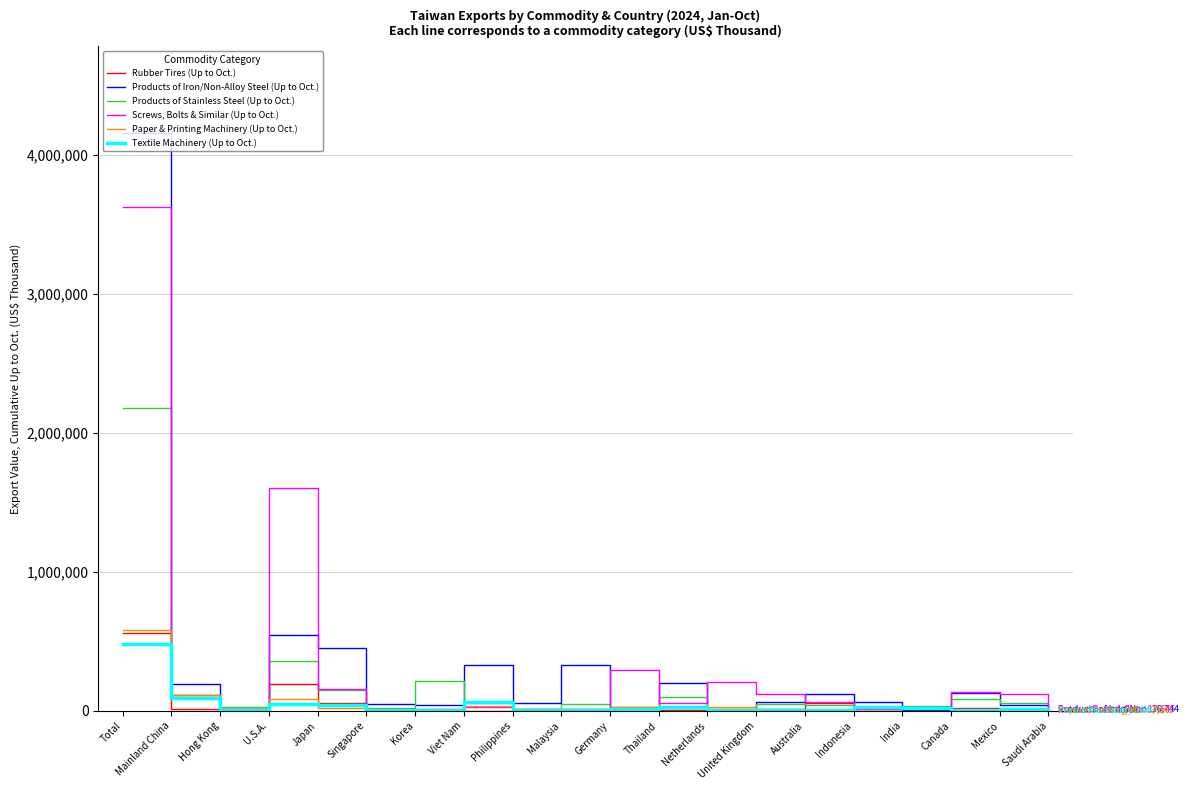

At how many categories does at least one series exceed 3013978?

1